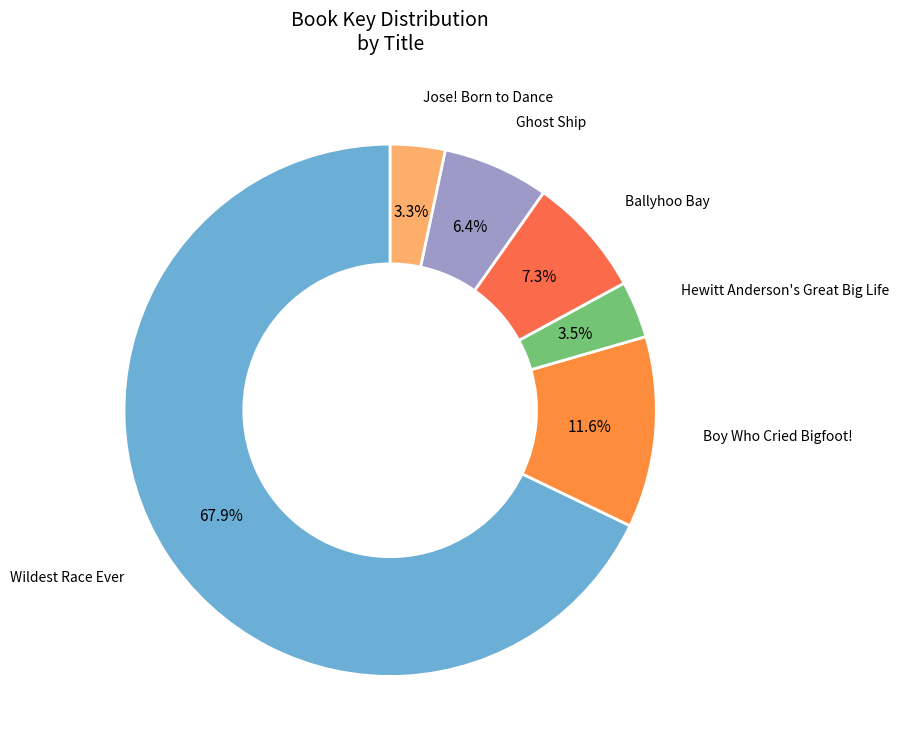

True or false: Wildest Race Ever accounts for 80% of the total.

False